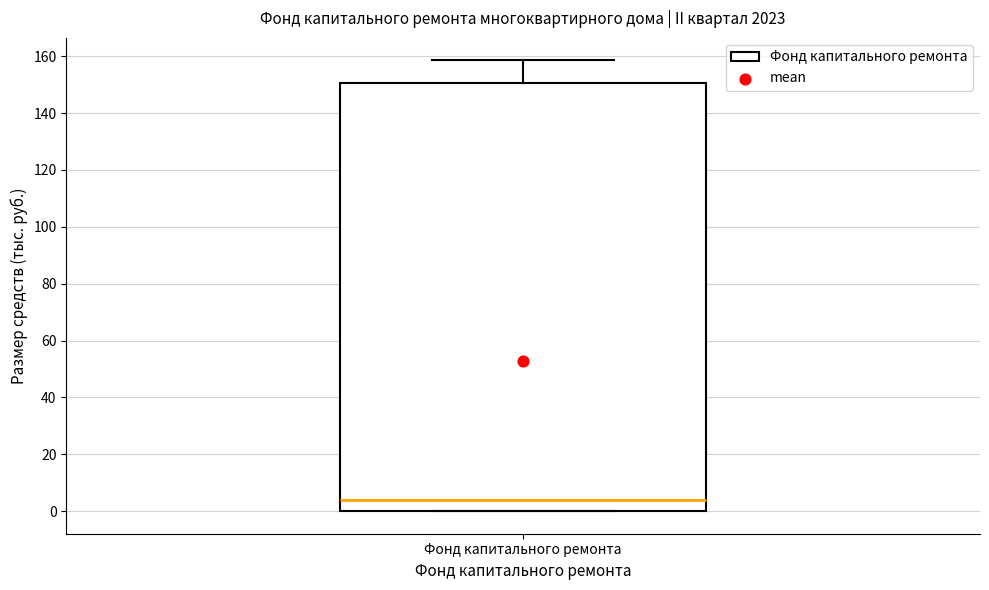

Transcribe this box plot: give where the median line is, the range the box spans, and where the two whiskers end, as read against the y-axis. The values are not printed on the chart, so give them approximately, as read against the axis.

median 4, box 0 to 150, whiskers 0 to 158